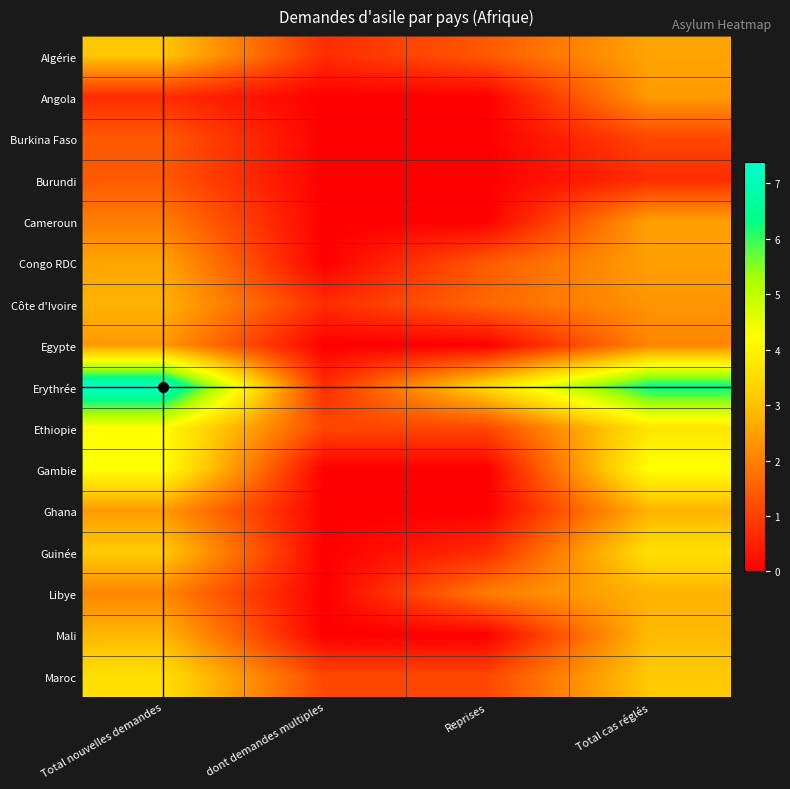

What is the spread (max minus min) of values at Total cas réglés?

5.7